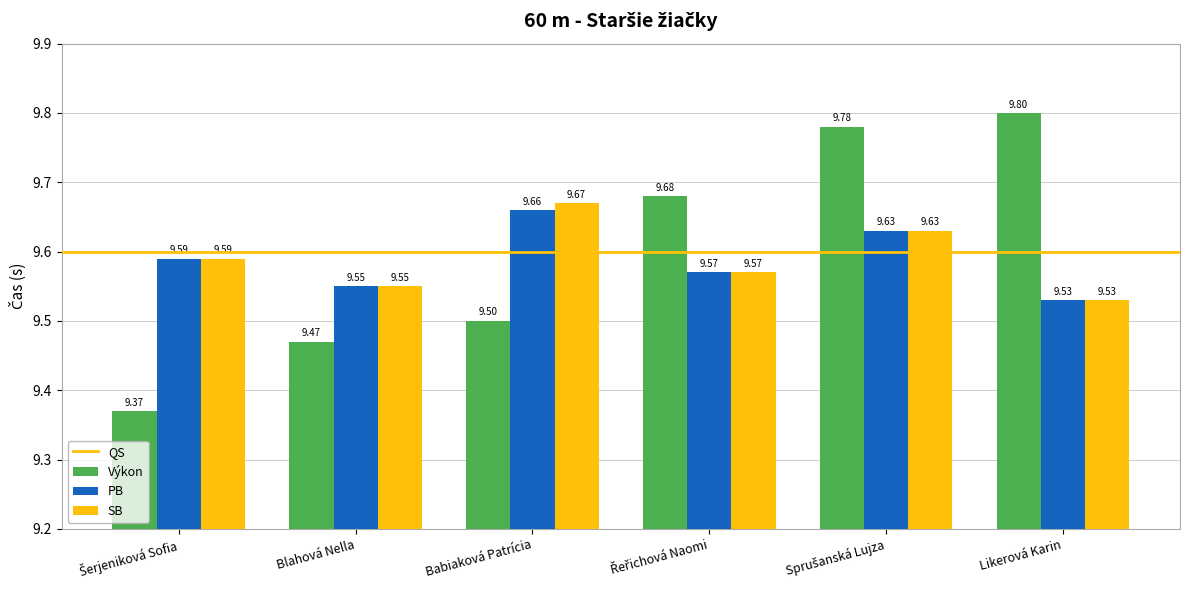

Which series has the widest spread of values?

Výkon